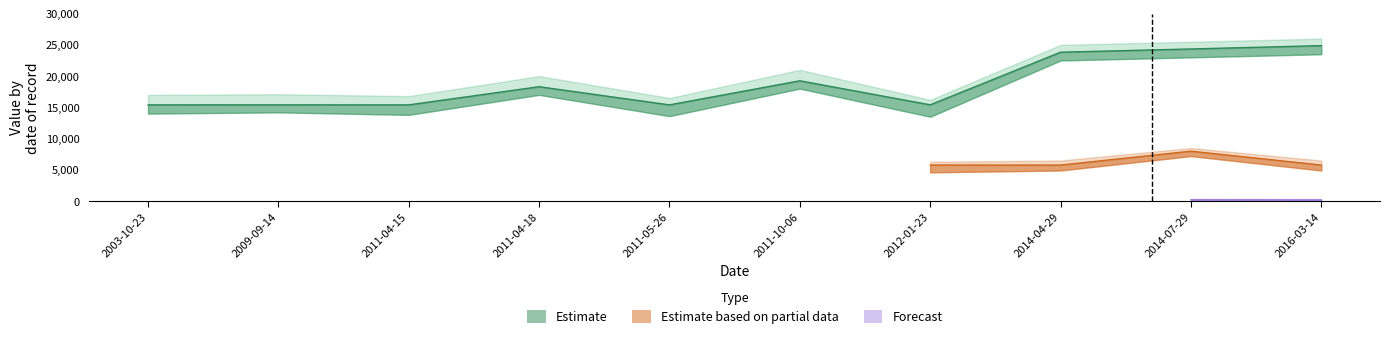

What position from the left is 2003-10-23?

1